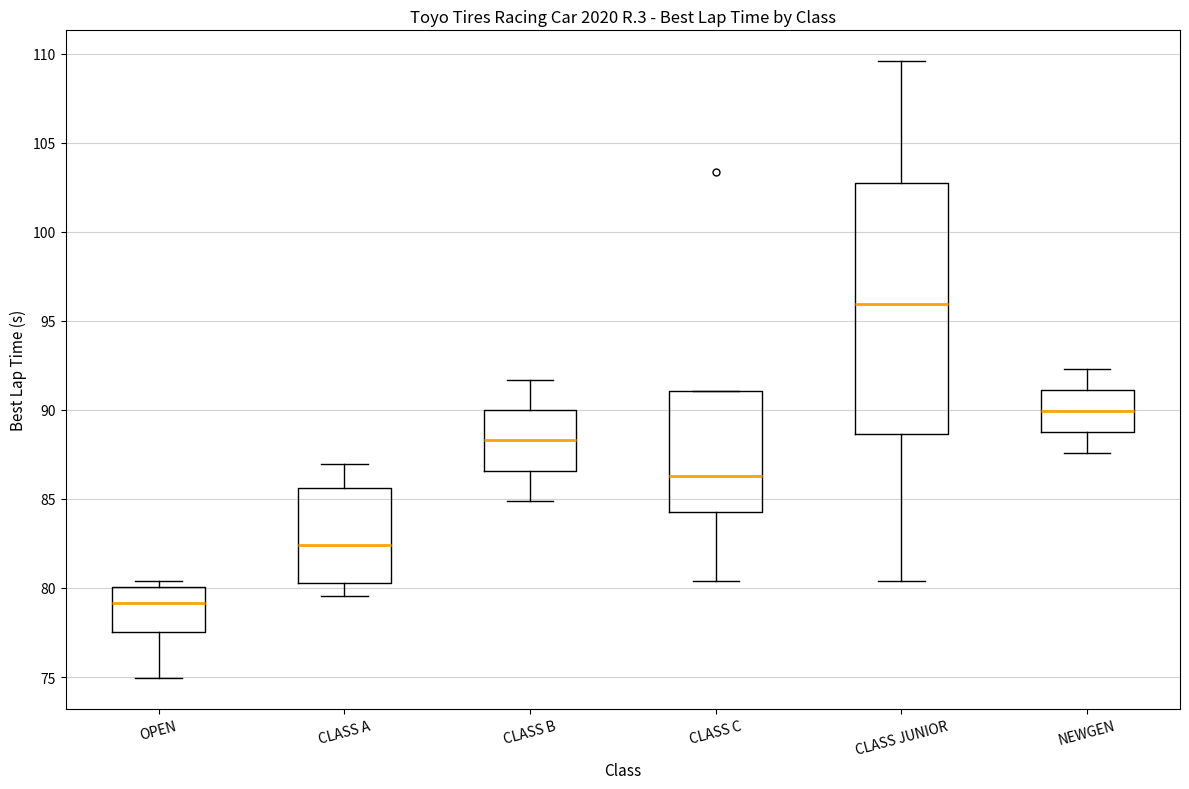

Comparing the boxes themselves (not the whiskers), which one is the tallest?

CLASS JUNIOR